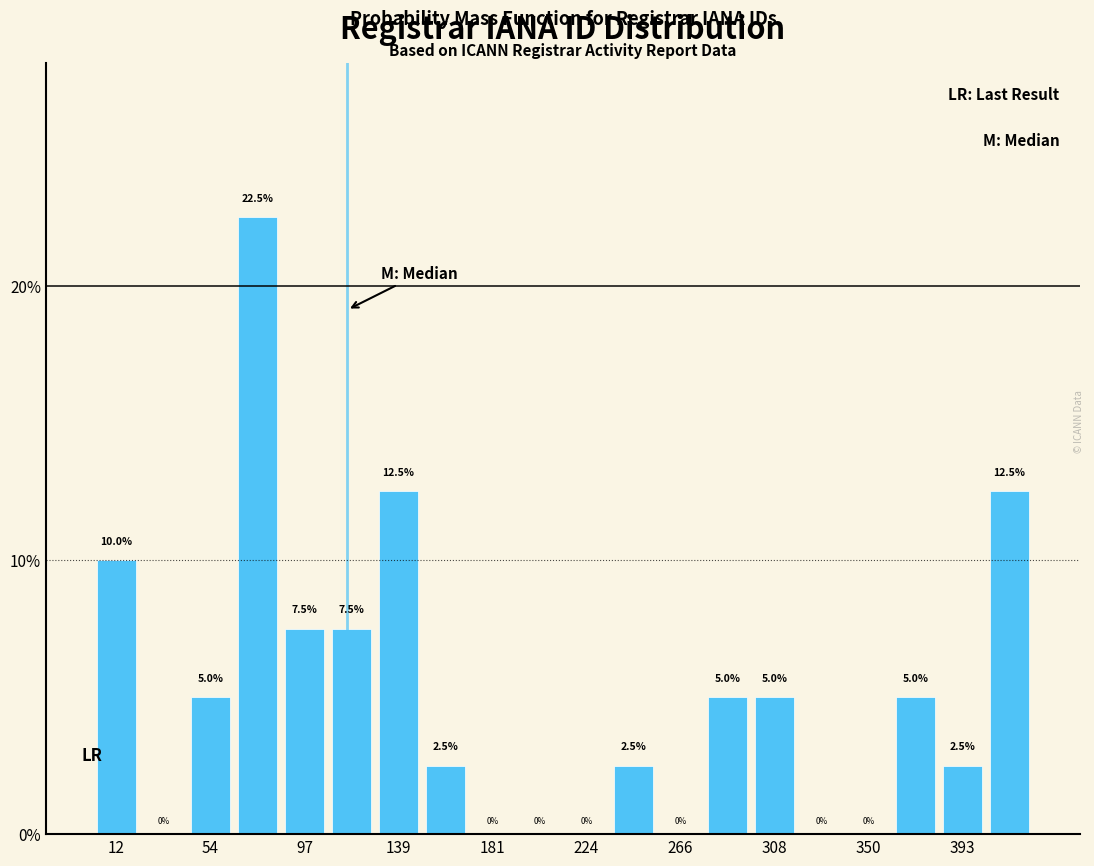

Over which range of the x-axis is the bar tallest?

65 to 85